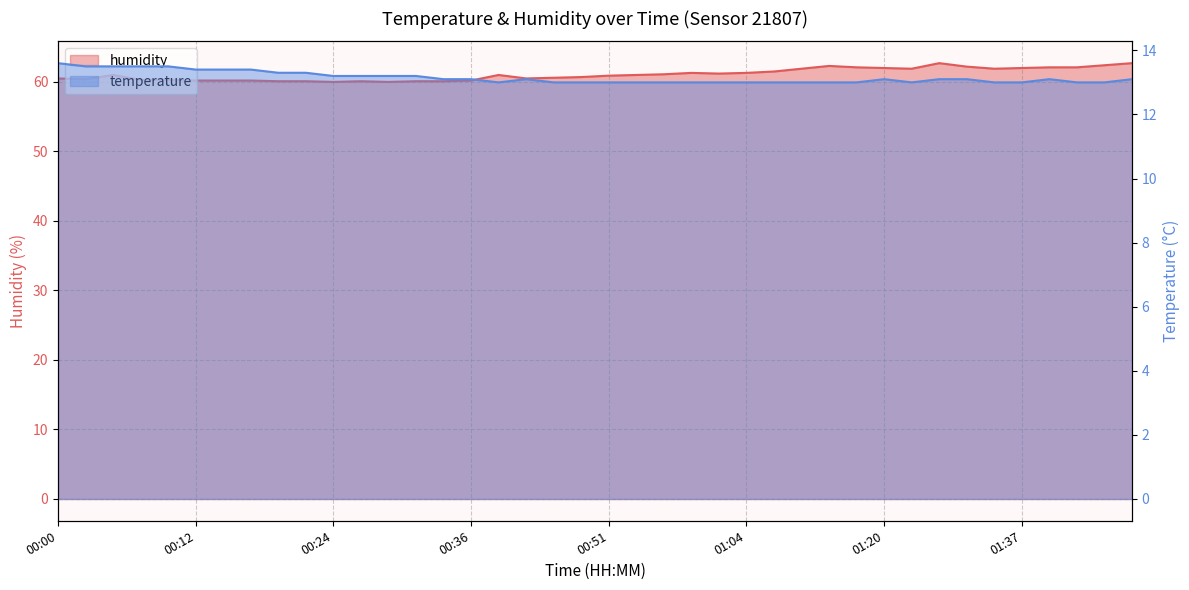

Does the chart have visible grid lines?

Yes